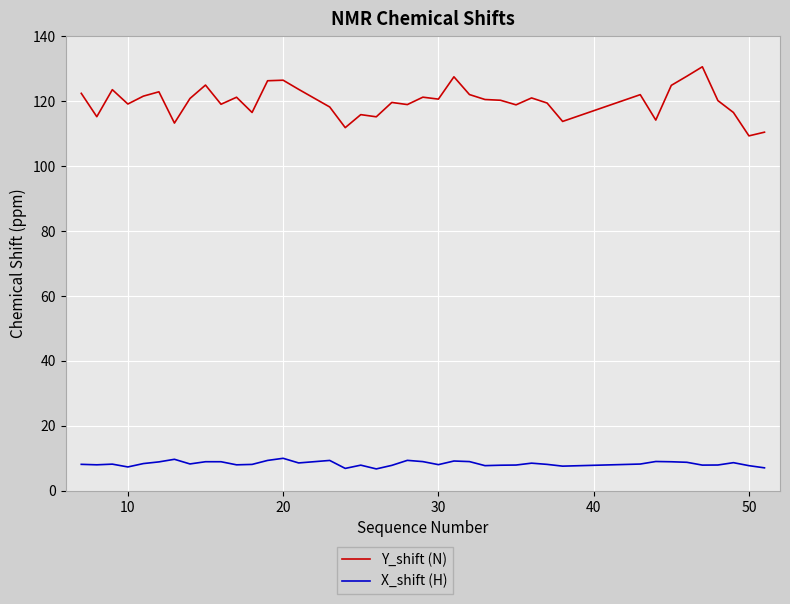

What is the highest value of the Y_shift (N) series?

130.5